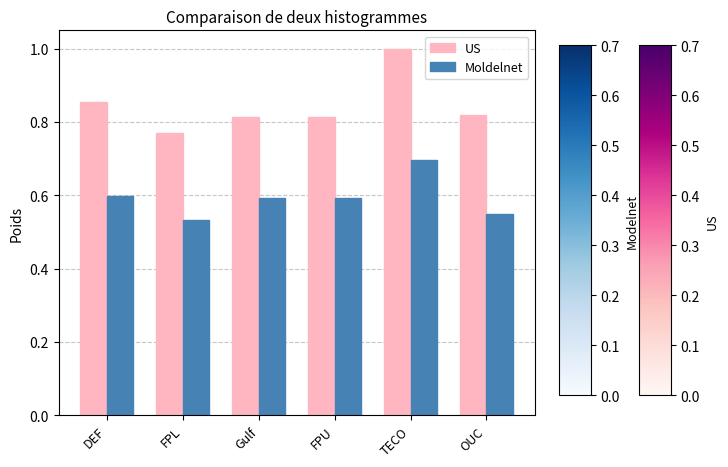

Which series changed the most between FPU and TECO?

US